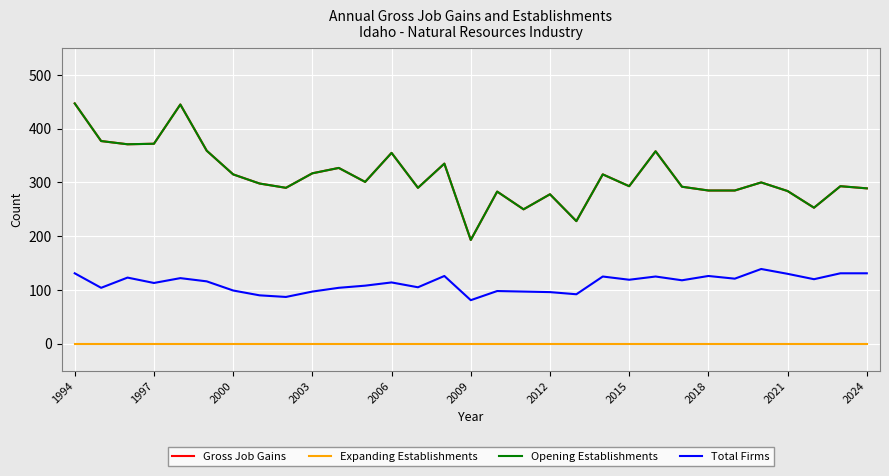

How many lines are shown in the chart?

4